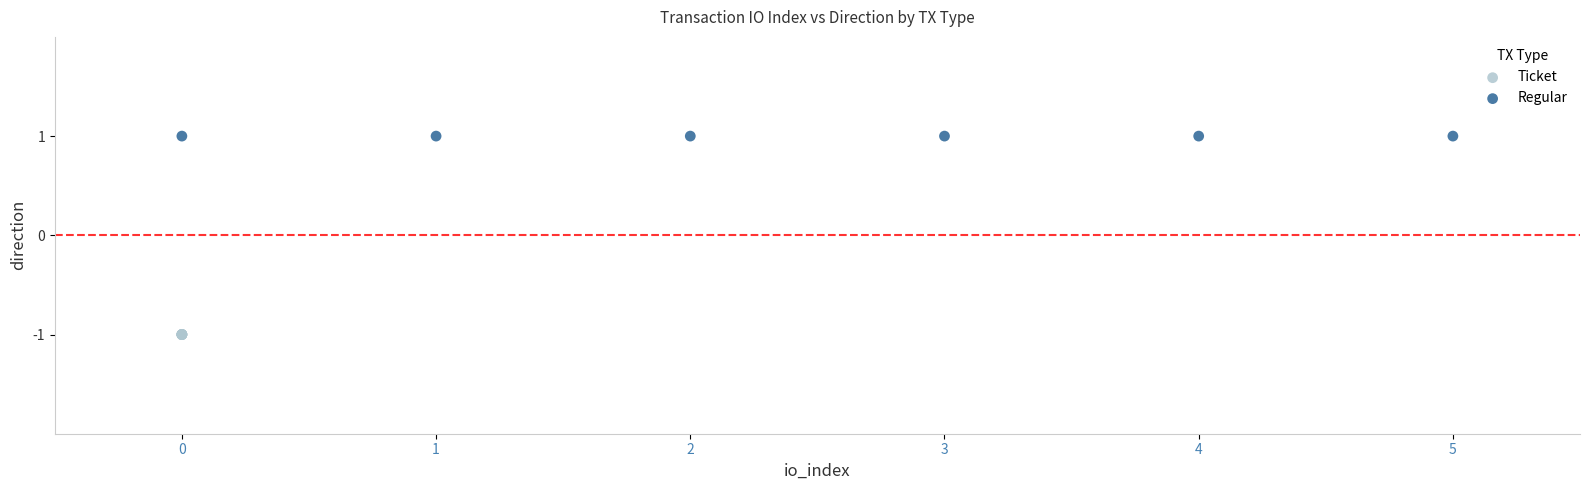

Which series reaches the maximum Y coordinate?

Regular